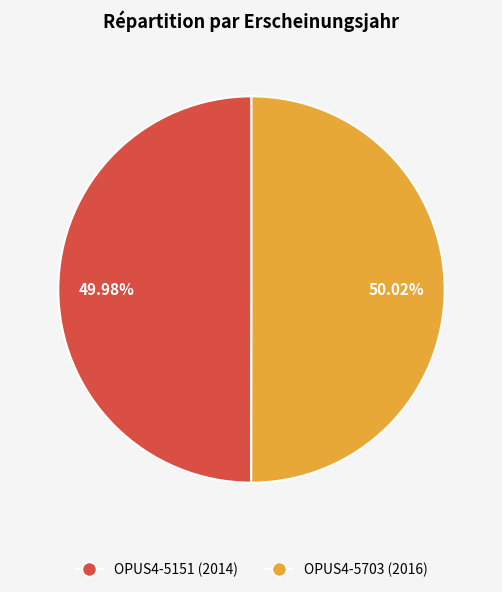

True or false: OPUS4-5151 accounts for 50% of the total.

True